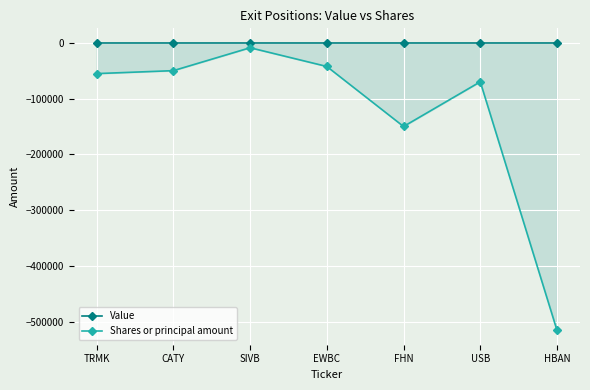

Where does the Shares or principal amount series first go above -55300?

CATY